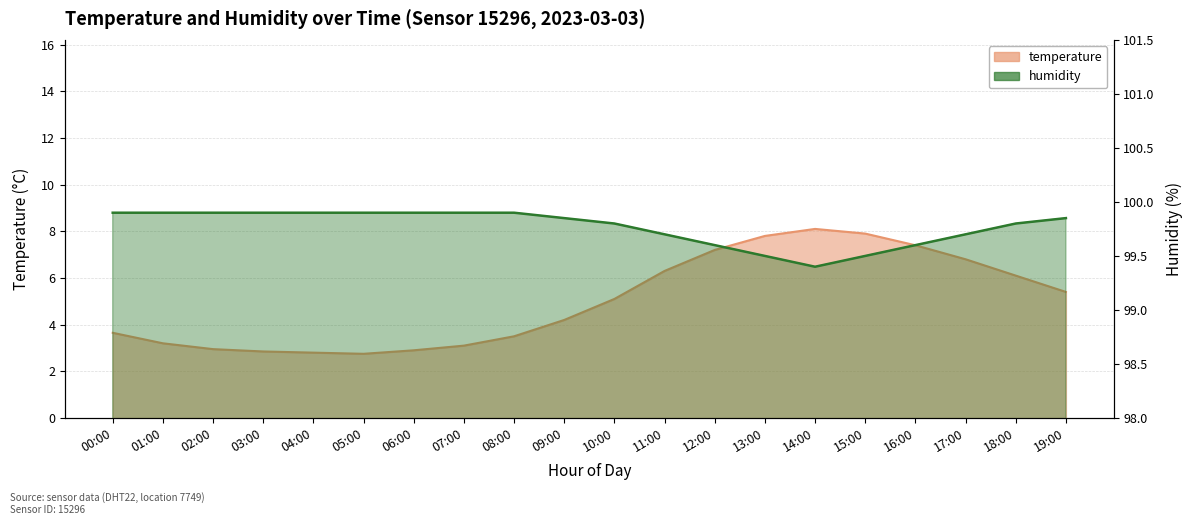

How many data points in temperature are above 5?

10